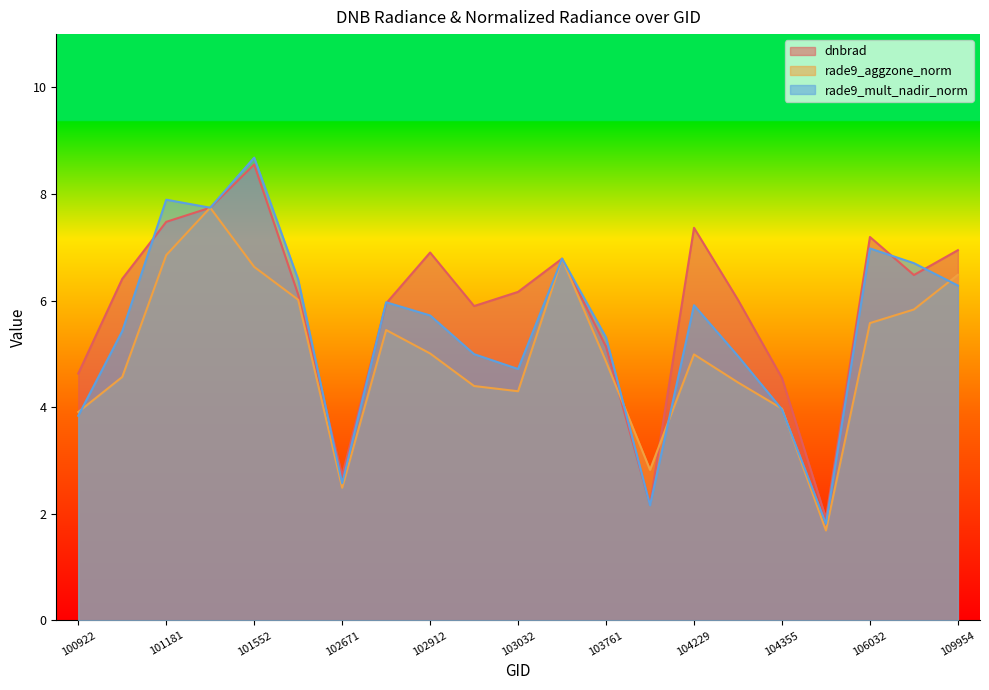

Is the value of rade9_aggzone_norm at 102551 greater than the value of rade9_mult_nadir_norm at 109954?

No